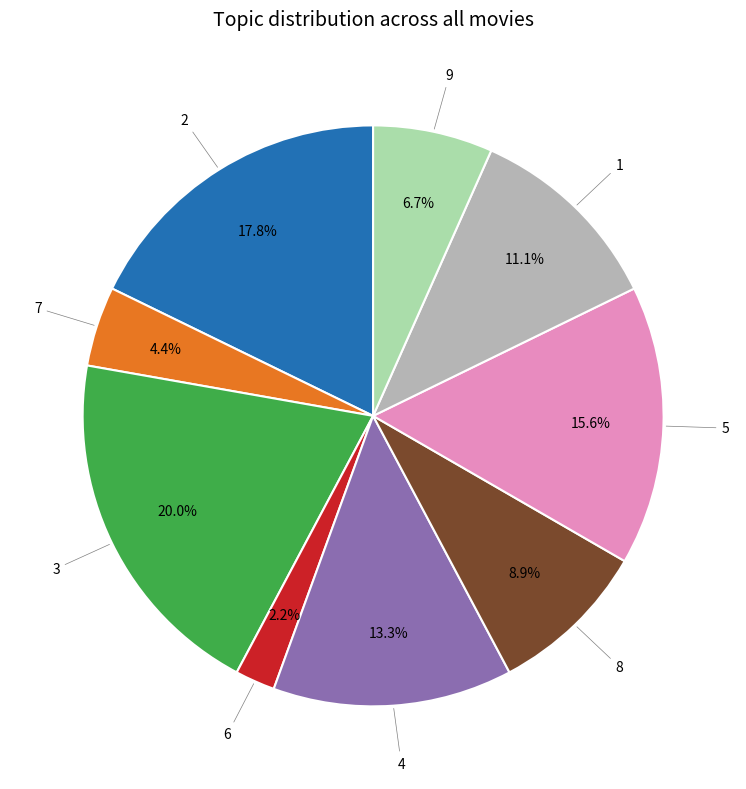

To the nearest percent, what is the average slice percentage?

11%